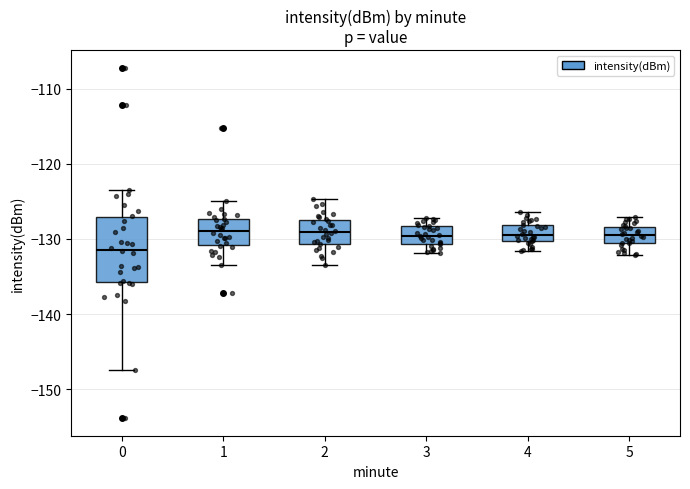

Which box has the lowest median line?

0